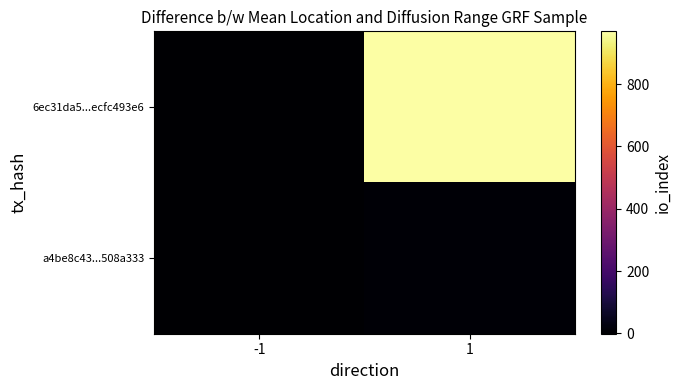

Which has a higher value, 1 or -1?

1